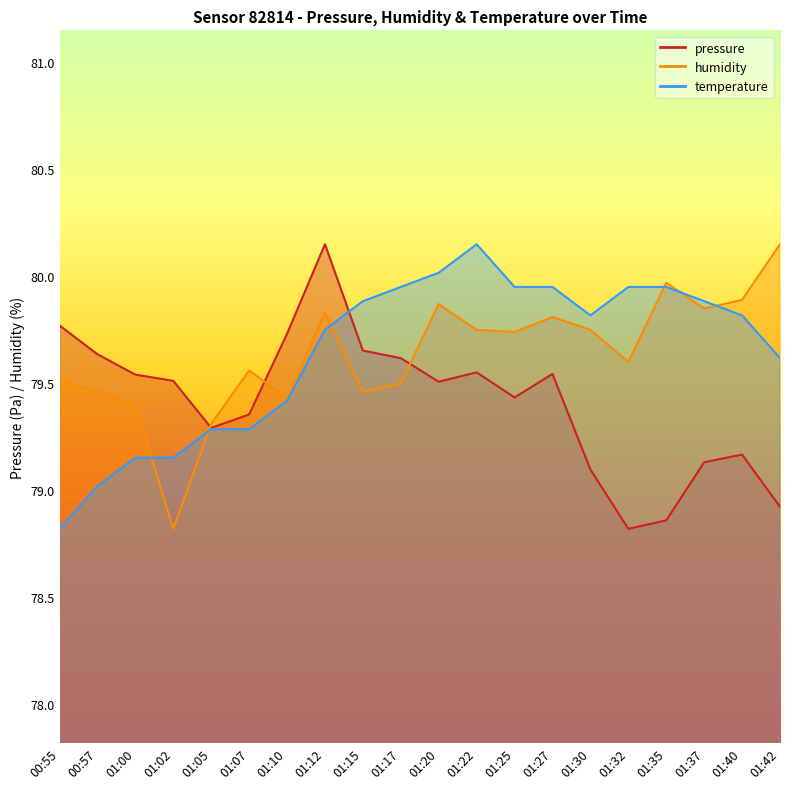

At which category is the sum across all series the highest?

01:12